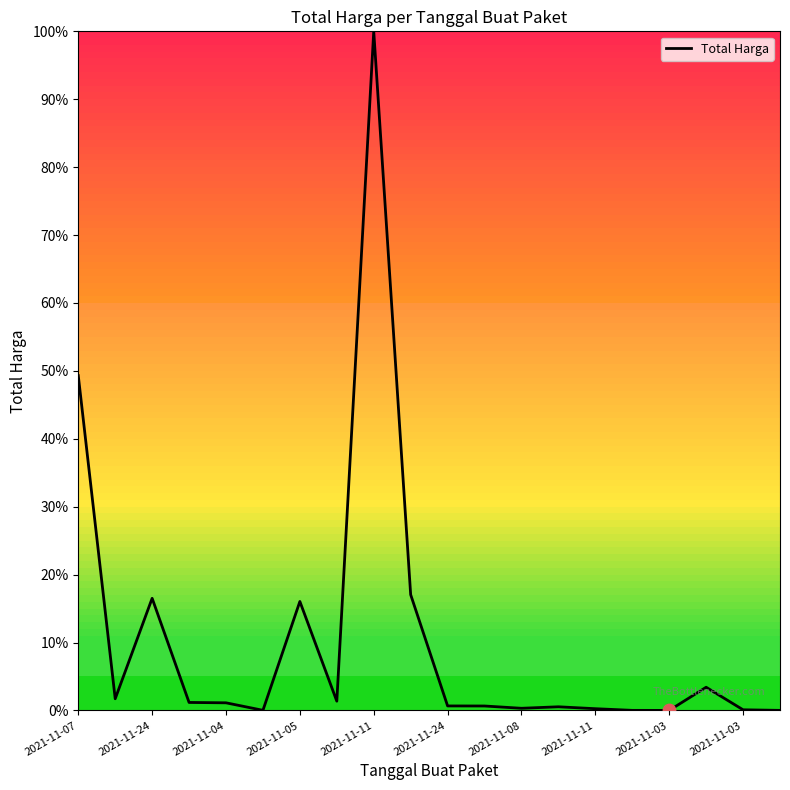

What is the difference between the maximum and minimum values?

100.0